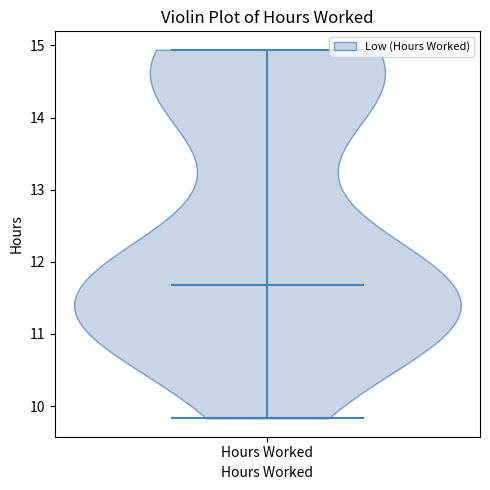

Read this violin plot against the y-axis: where its median line is, and the lowest and highest points the violin reaches. The values are not printed on the chart, so give them approximately, as read against the axis.

median line 11.7, lowest point 9.8, highest point 14.9